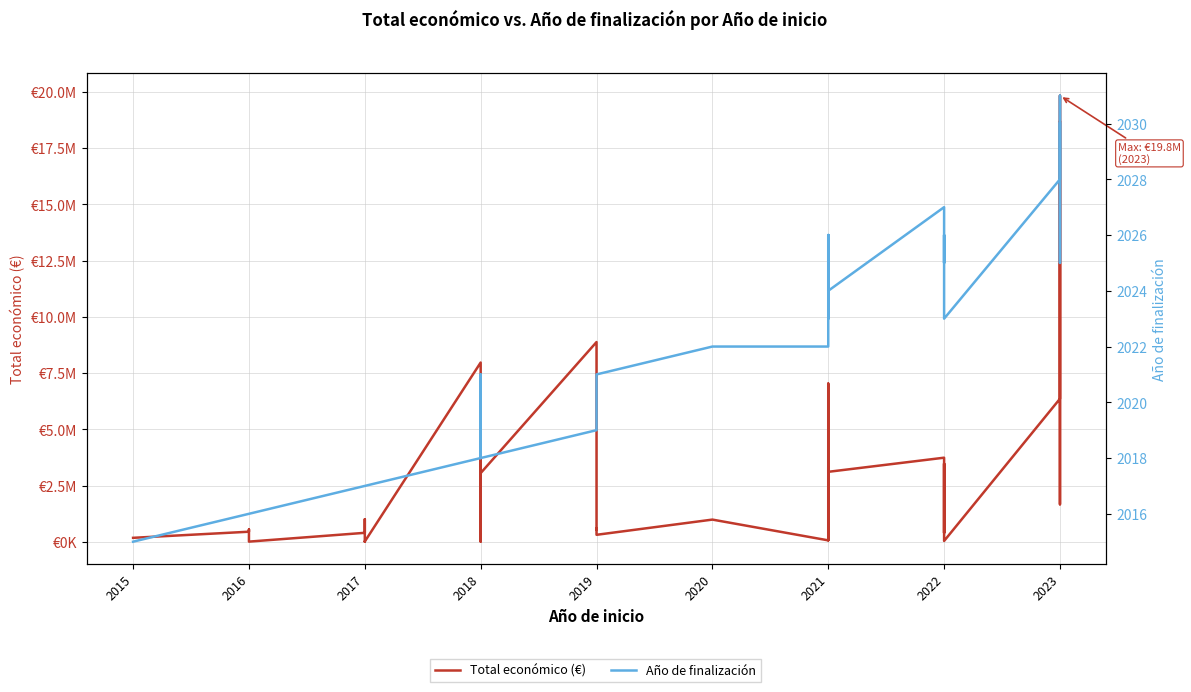

What is the difference between the second highest and second lowest values in the Año de finalización series?

14